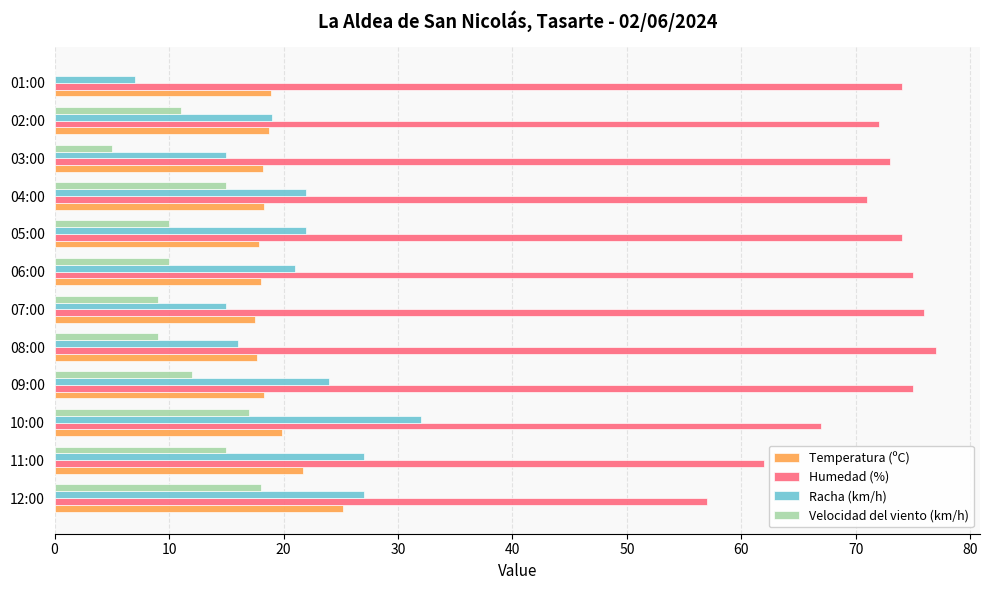

Which series has the largest total across all categories?

Humedad (%)